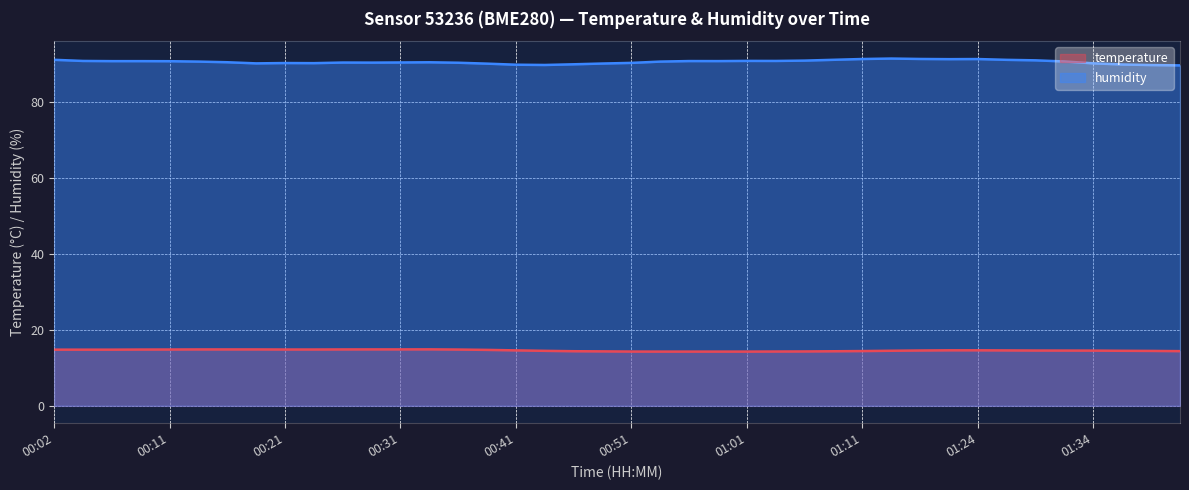

What is the sum of the temperature values at 00:06 and 00:04?

29.6